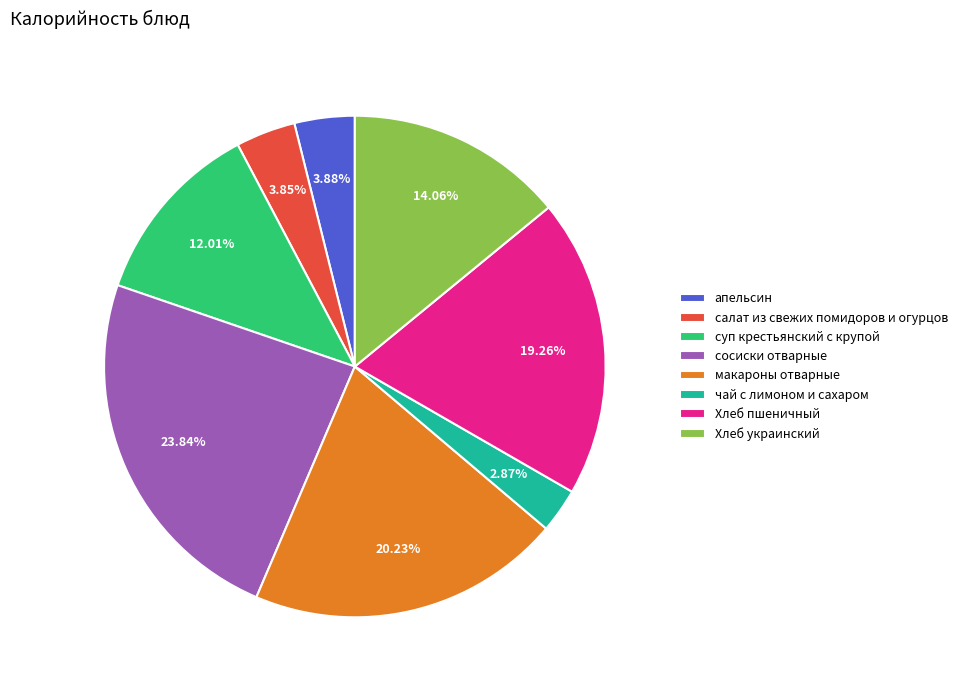

Is суп крестьянский с крупой the majority of the pie?

No